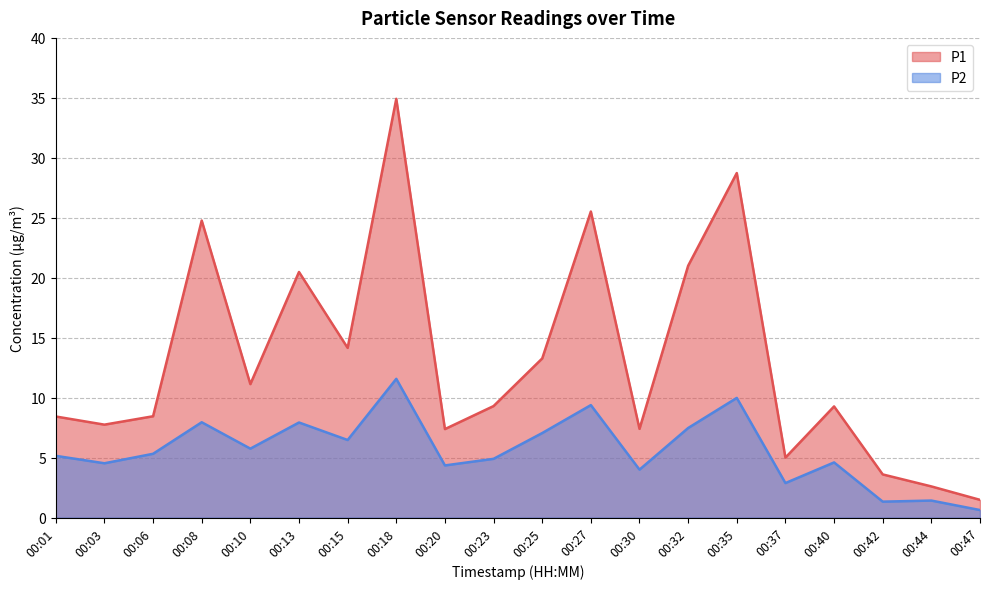

Is the value of P2 at 00:37 greater than the value of P1 at 00:40?

No